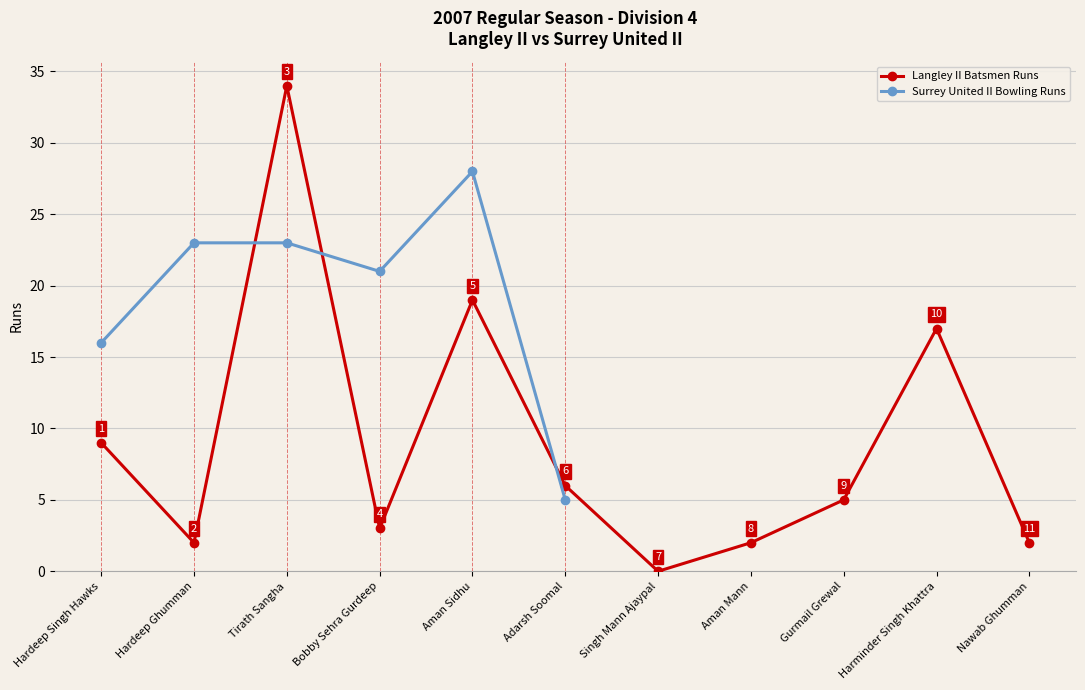

The chart shows a value of 34 at Tirath Sangha. True or false?

True